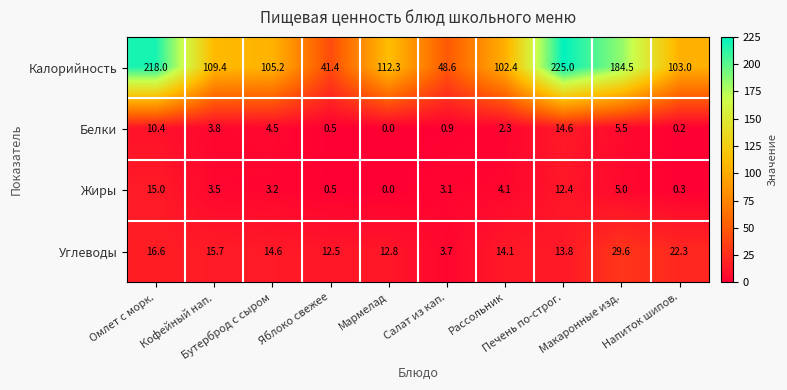

Which label corresponds to the smallest value in the chart?

Мармелад